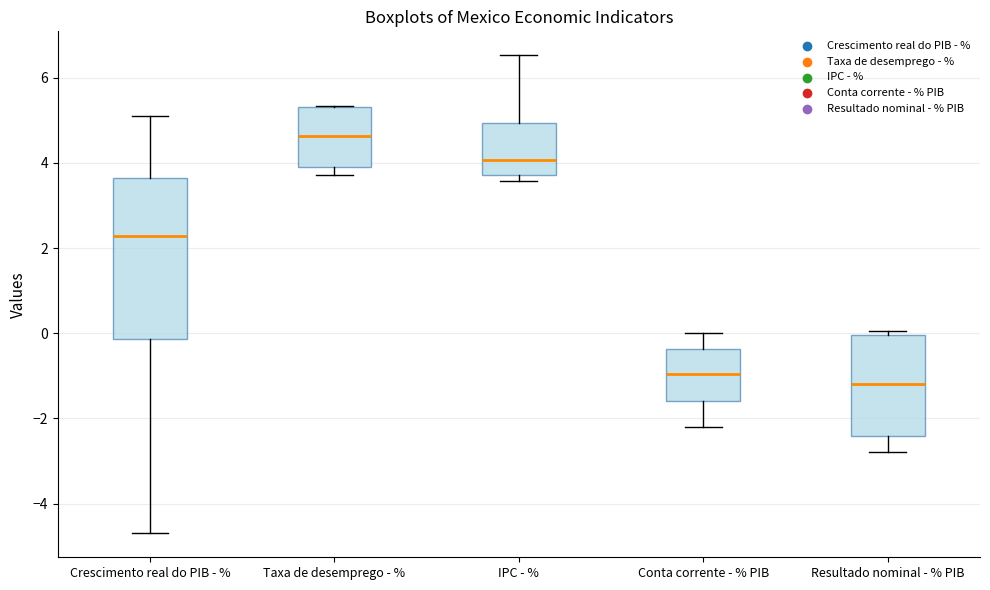

Which box is the tallest, from its lower edge to its upper edge?

Crescimento real do PIB - %